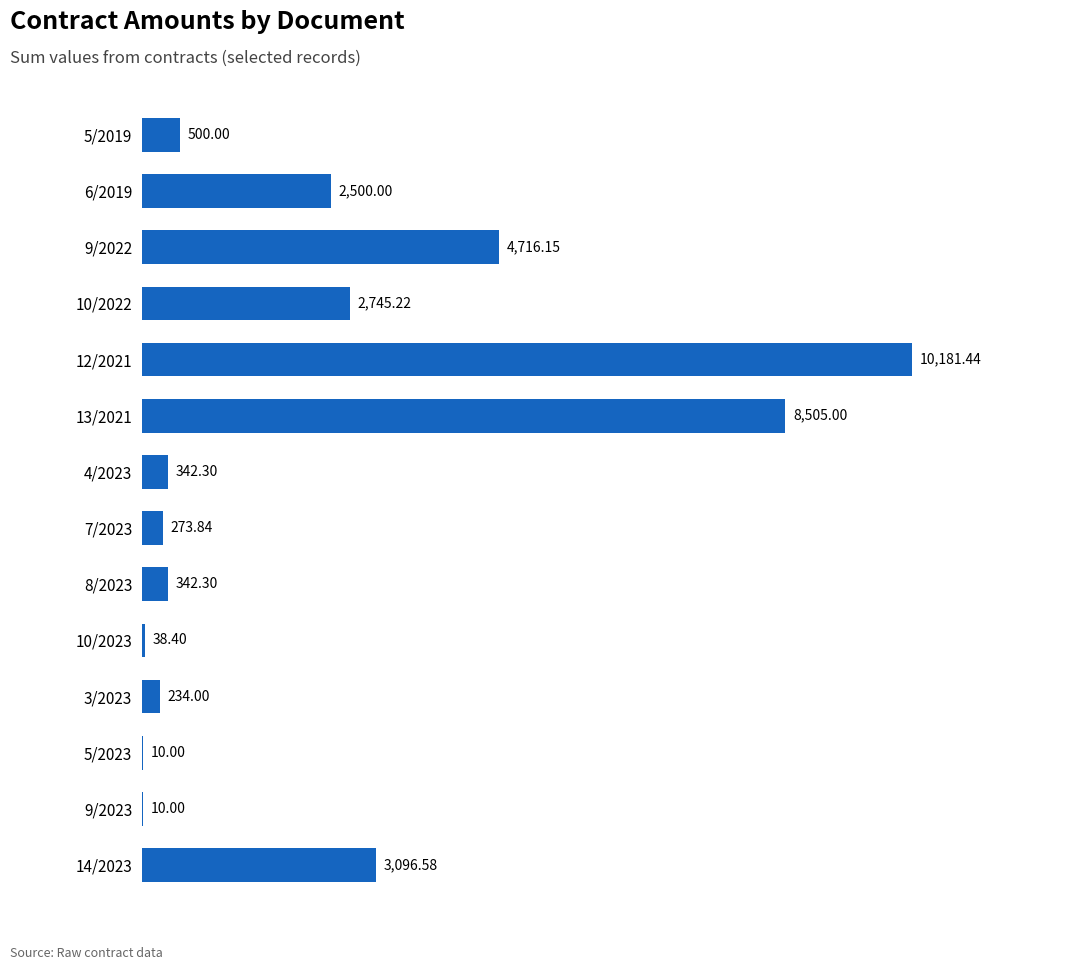

How many distinct data groups are displayed?

1